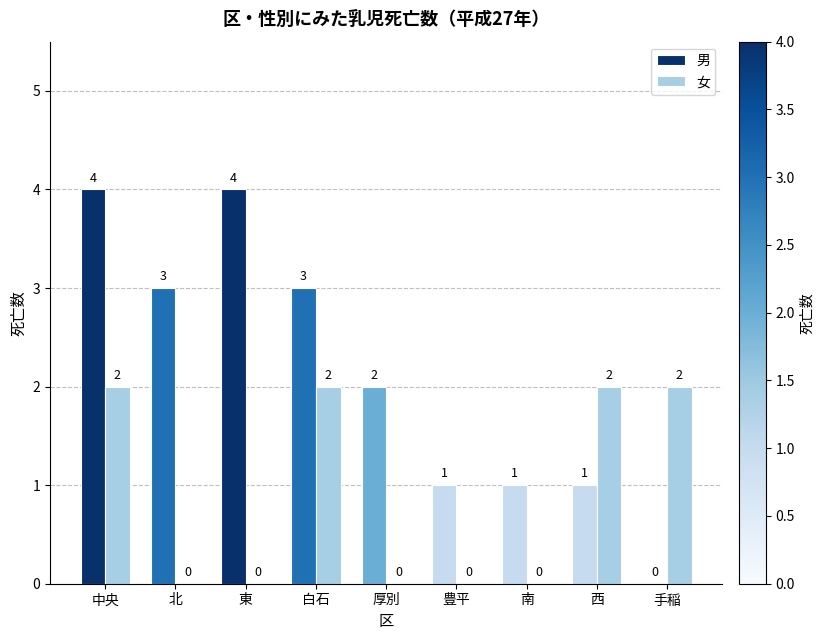

Reading left to right, what are all the values shown in this chart?

男: 4	3	4	3	2	1	1	1	0
女: 2	0	0	2	0	0	0	2	2